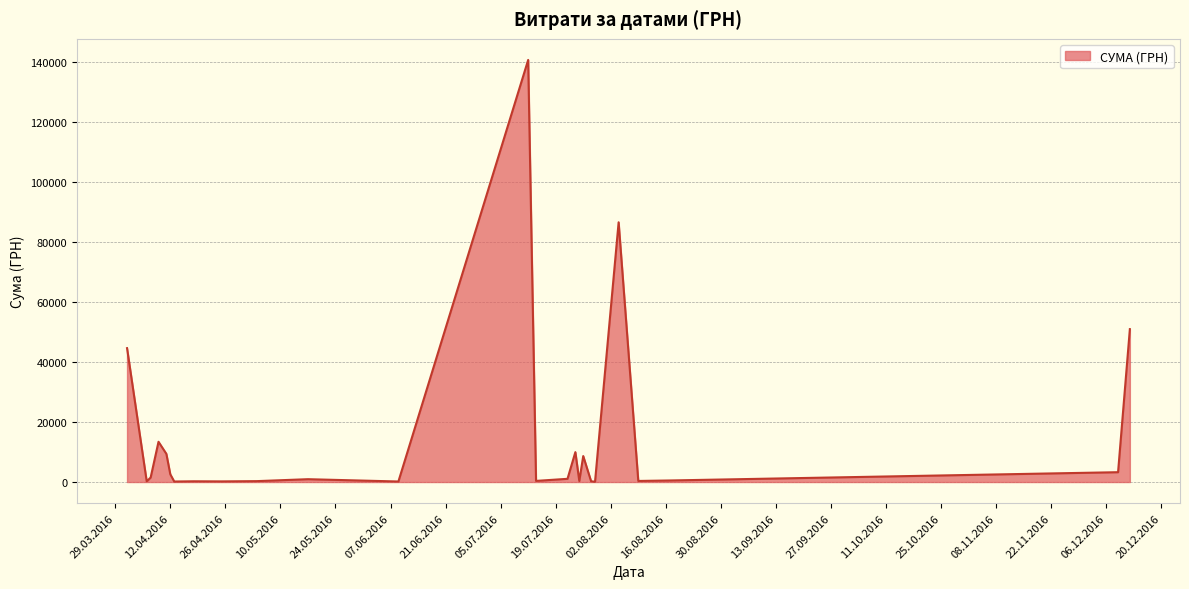

What is the maximum value shown in the chart?

140706.2